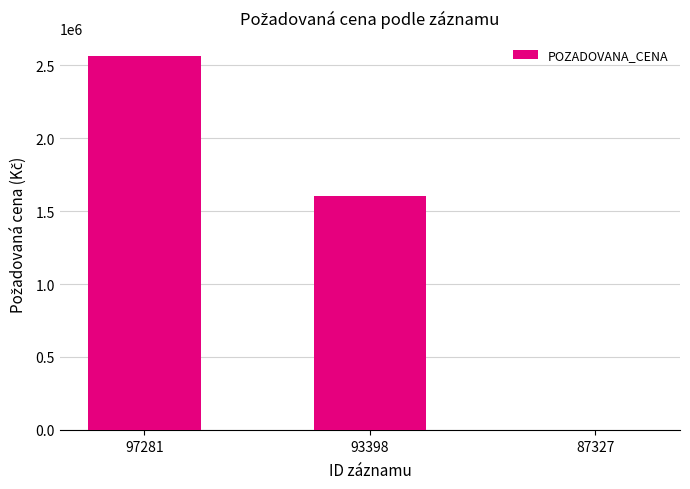

Reading left to right, extract all data points from this chart.

97281=2560000	93398=1600000	87327=90